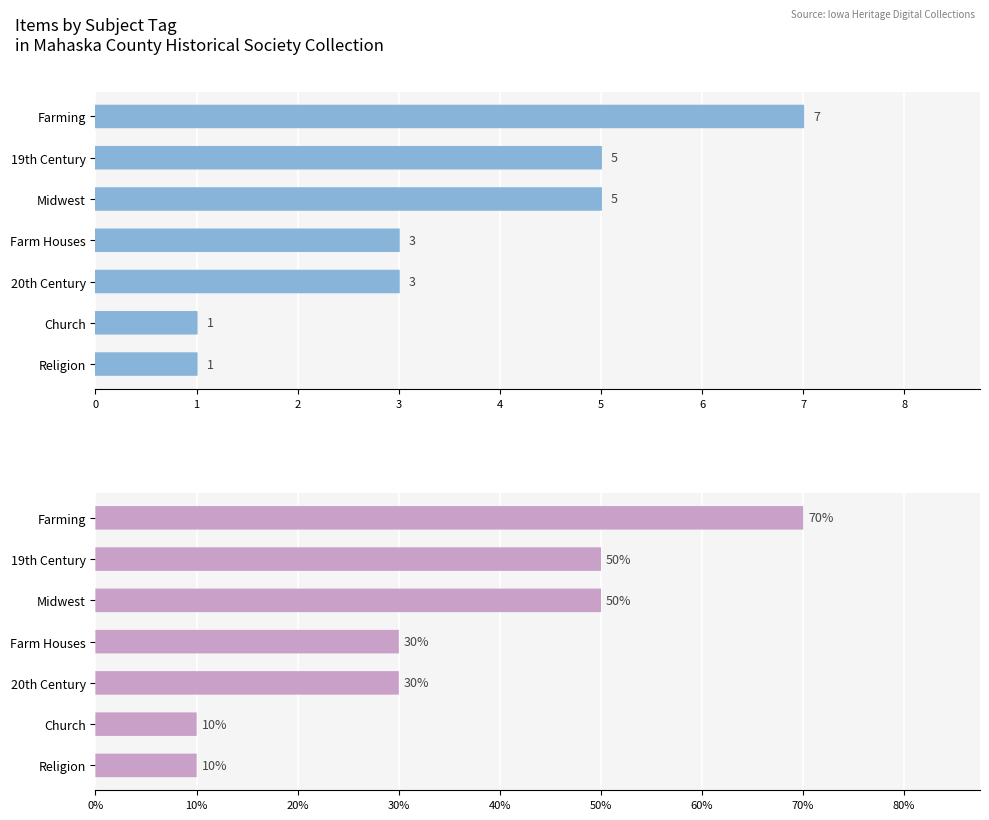

Which has a higher value, Farm Houses or Religion?

Farm Houses